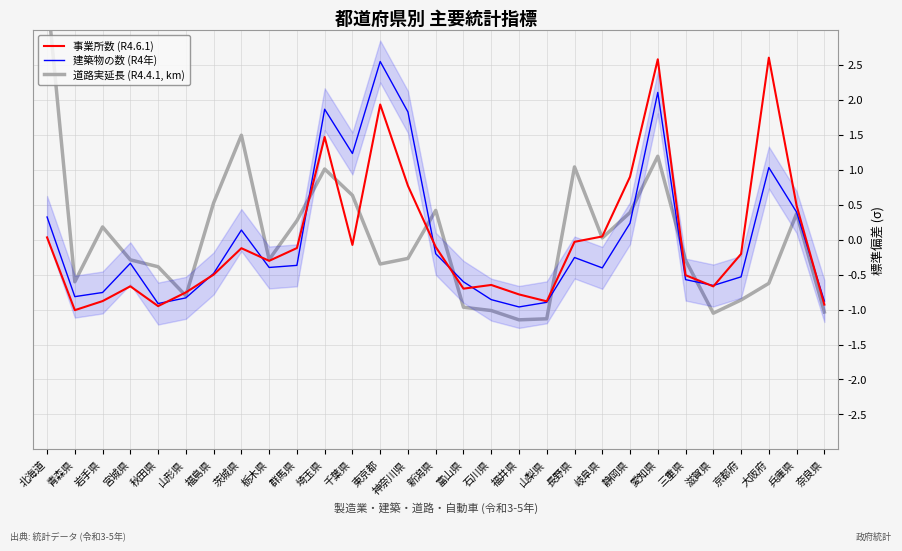

At how many categories does at least one series exceed 2?

4